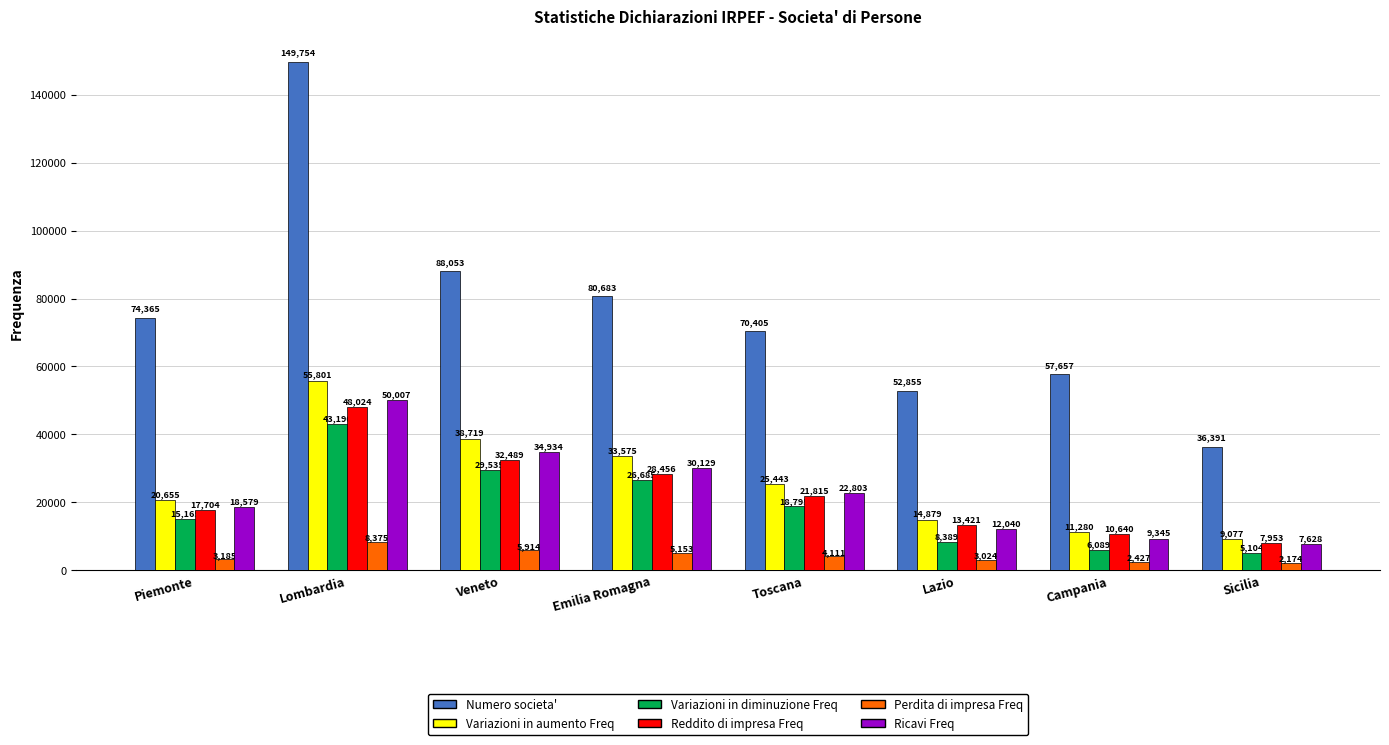

At how many categories does at least one series exceed 140288?

1